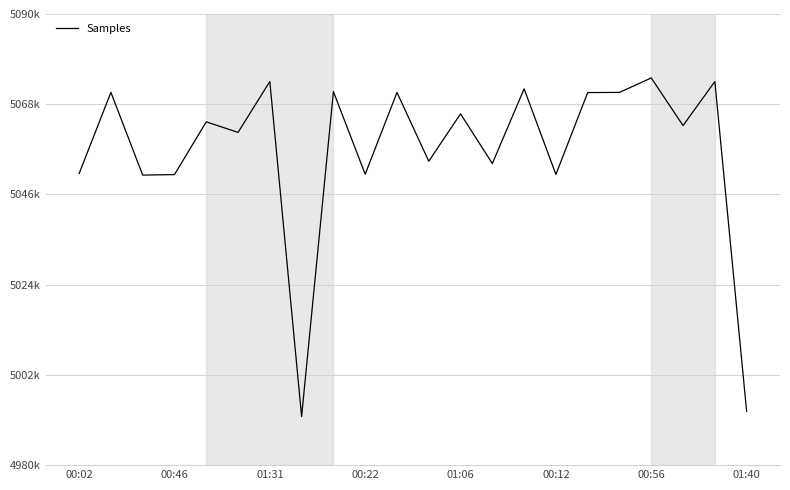

Does the chart display data point markers on the line(s)?

No